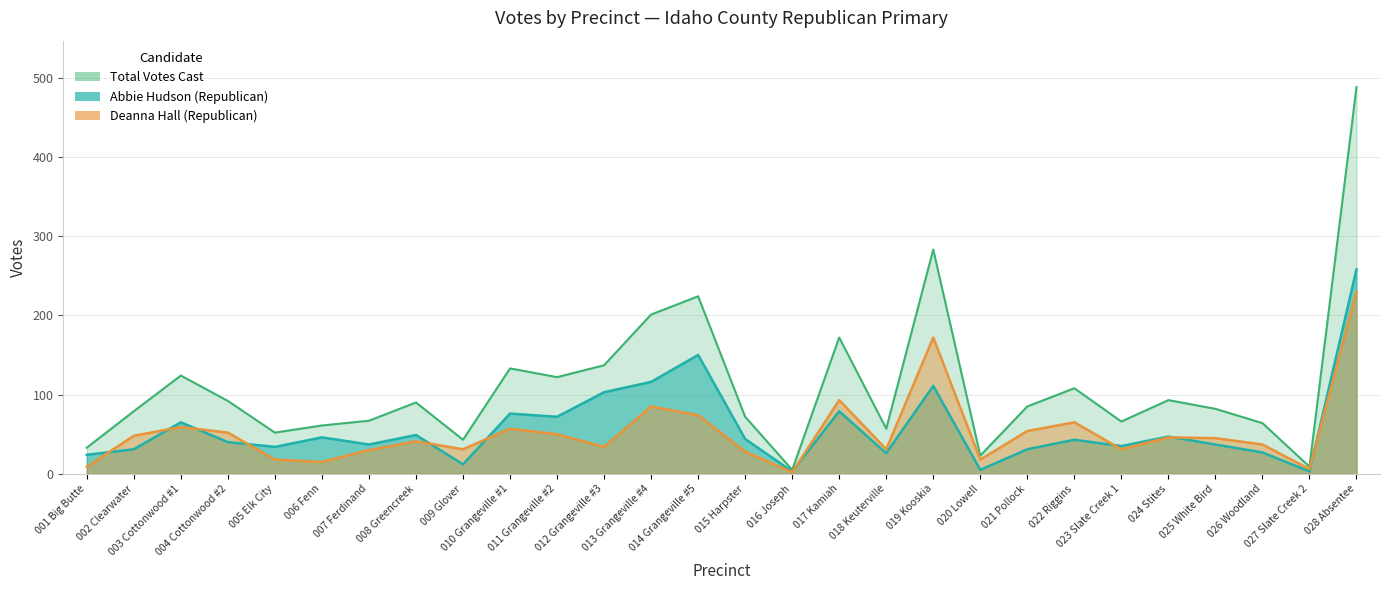

At which label does Abbie Hudson (Republican) reach its peak?

028 Absentee